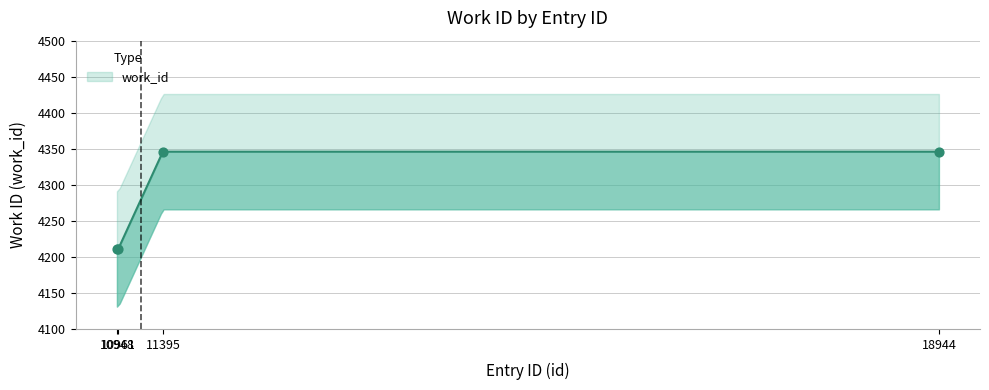

What is the ratio of the value at 18944 to the value at 10961?

1.0